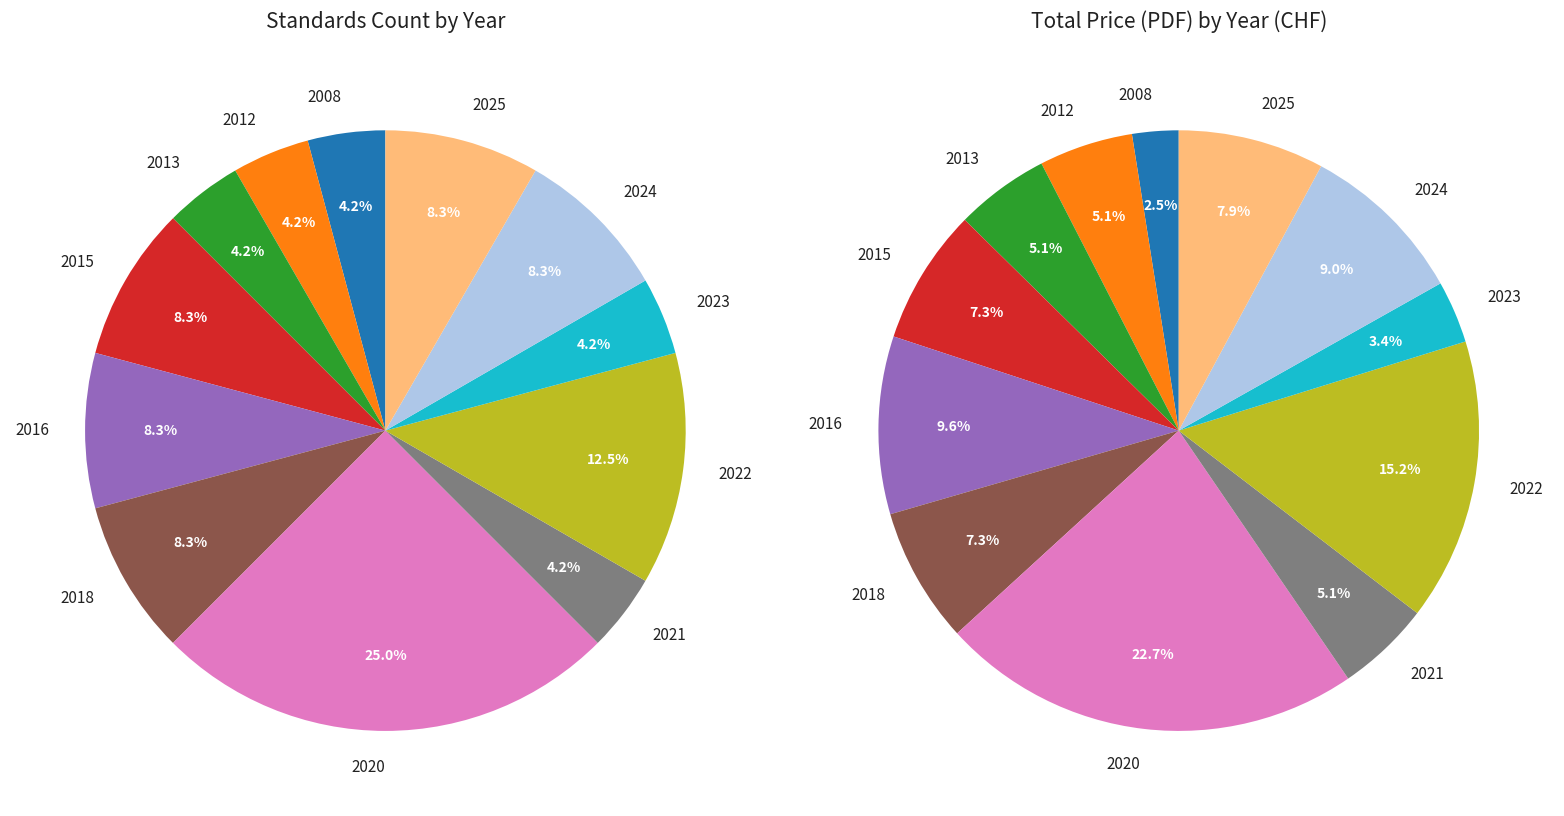

Is 2022 the majority of the pie?

No